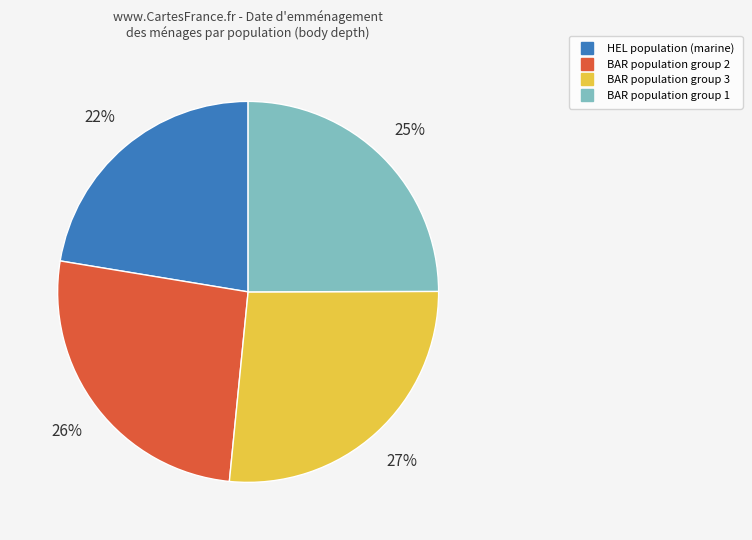

To the nearest percent, what is the average slice percentage?

25%